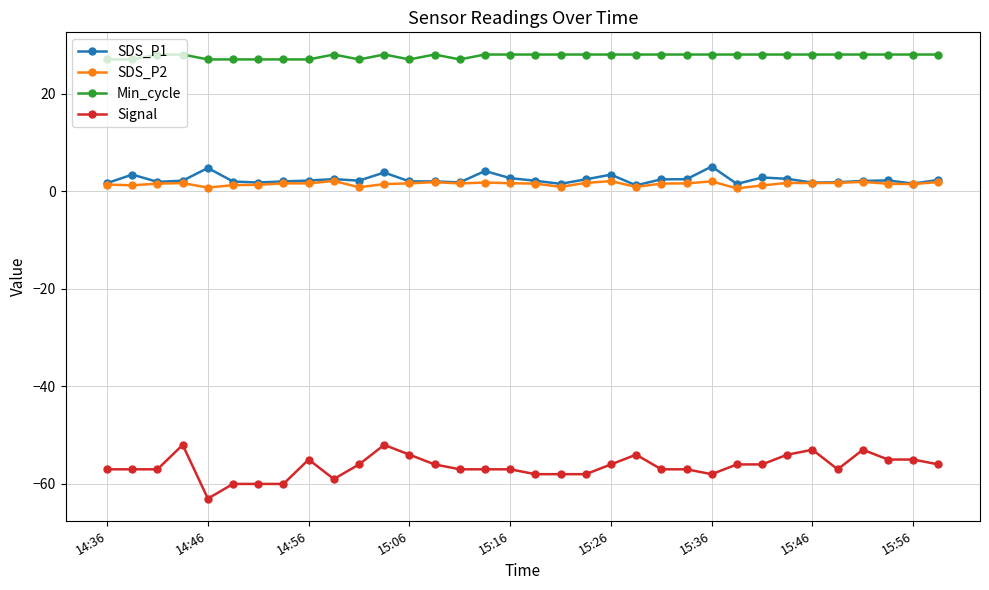

Does the chart have visible grid lines?

Yes